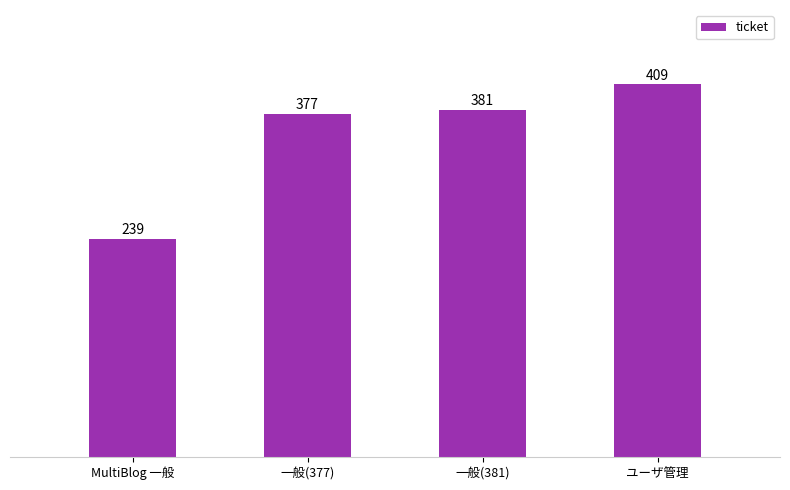

Reading left to right, list all the values displayed in this chart.

MultiBlog 一般=239	一般(377)=377	一般(381)=381	ユーザ管理=409